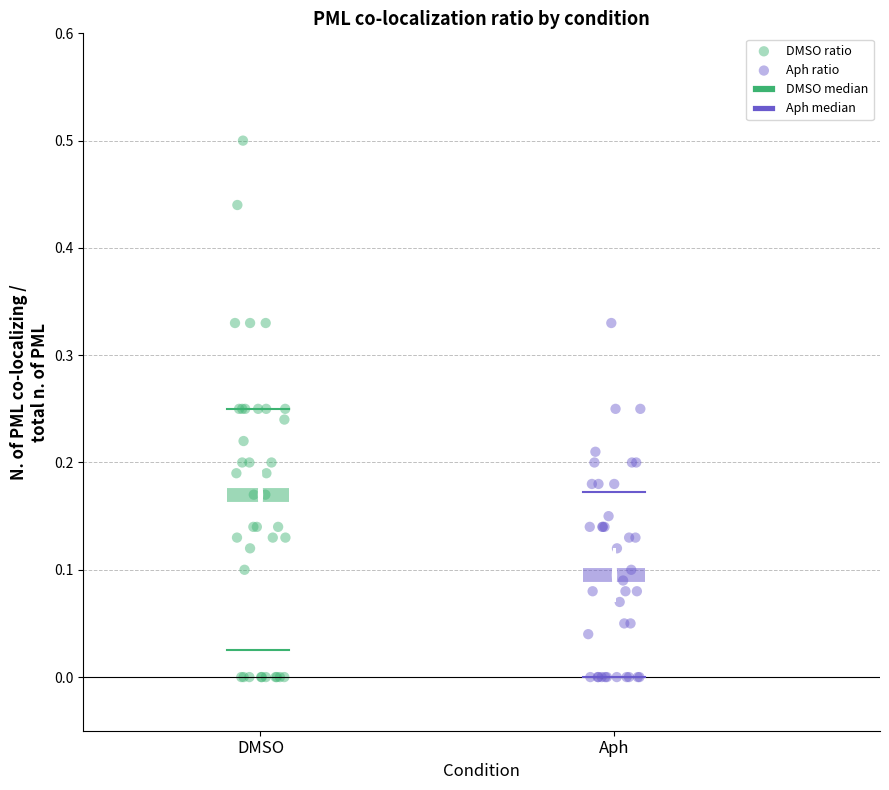

Which series reaches the maximum Y coordinate?

DMSO ratio